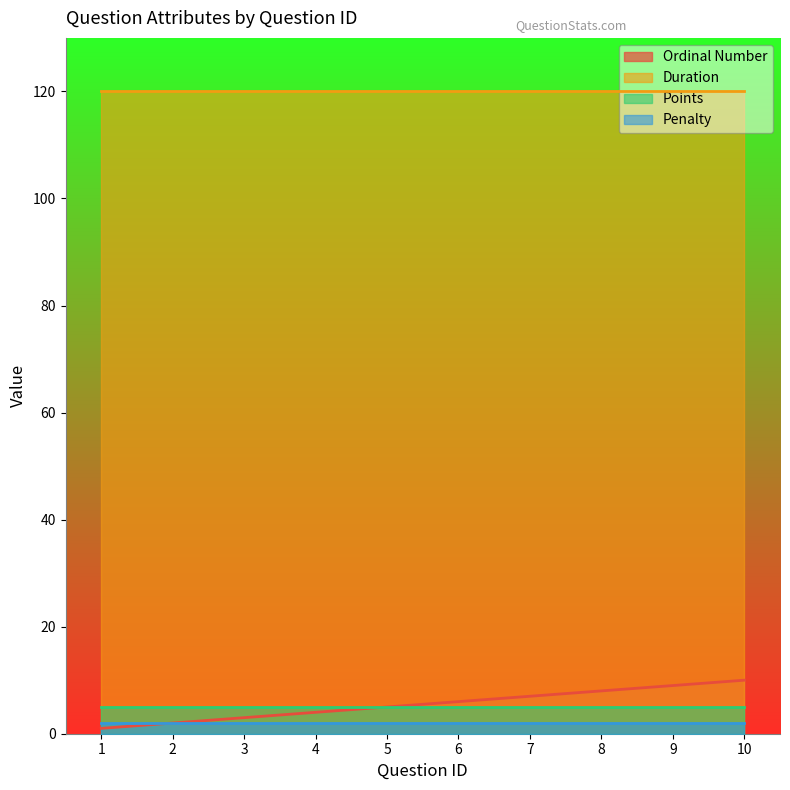

At 8, list the series in order from smallest to largest.

Penalty, Points, Ordinal Number, Duration